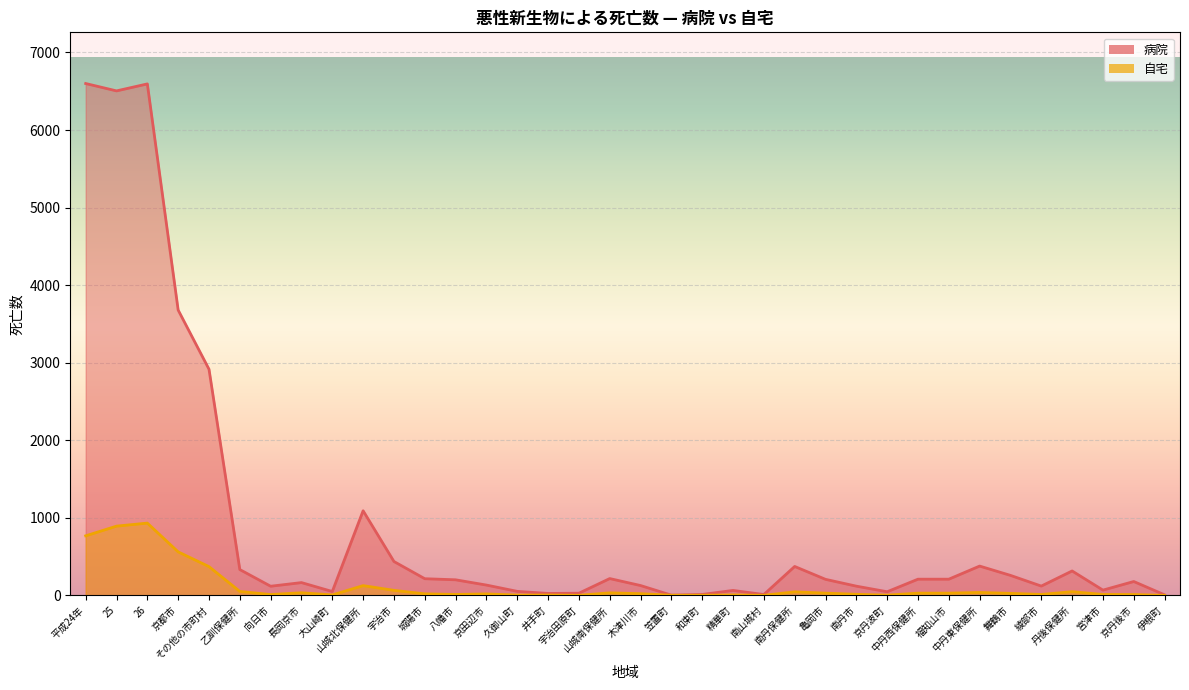

In 病院, how many points are higher than both neighbors (excluding endpoints)?

9